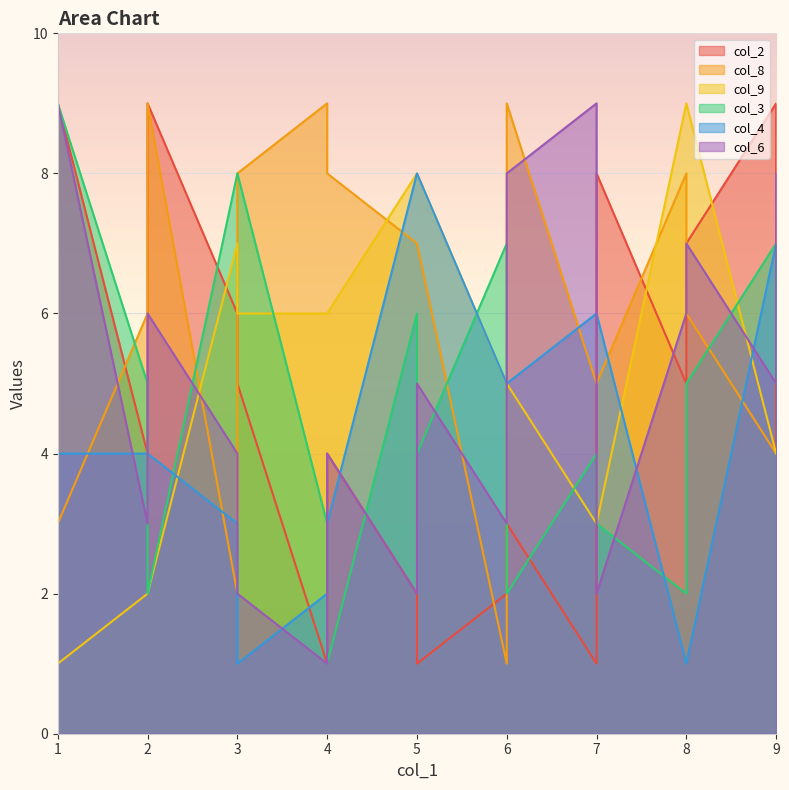

List the series in order of their peak value, highest first.

col_2, col_8, col_9, col_3, col_6, col_4